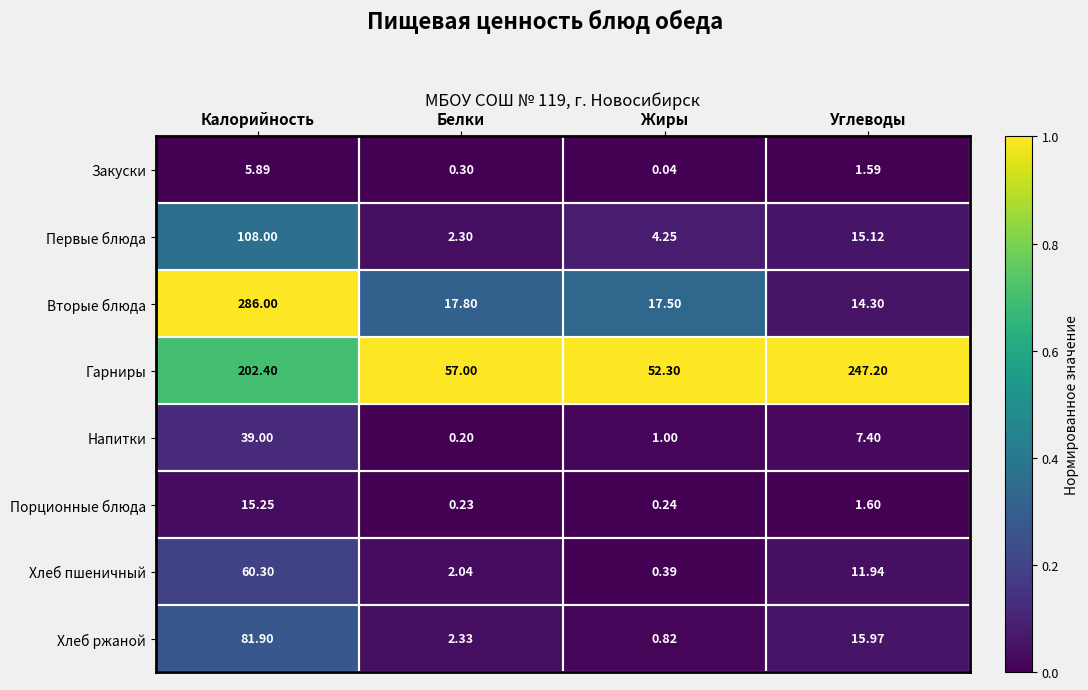

What is the spread (max minus min) of values at Калорийность?

280.1